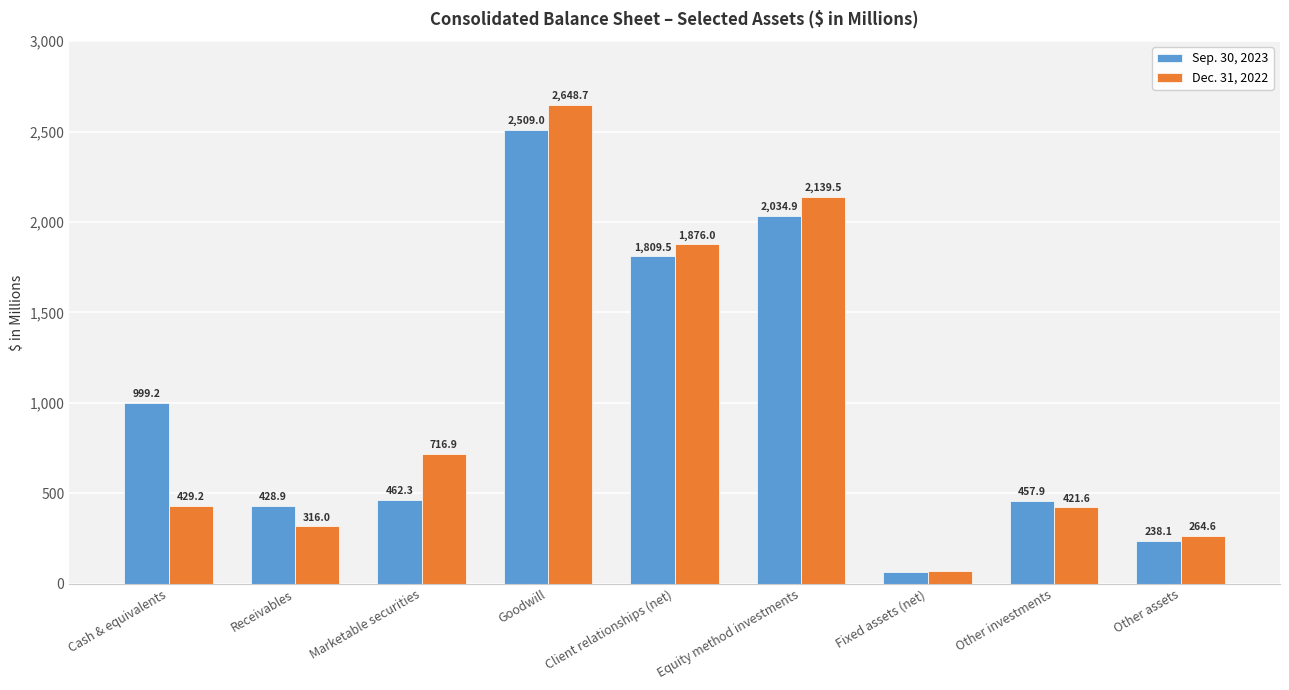

Reading right to left, list all the values displayed in this chart.

Sep. 30, 2023: Other assets=238.1	Other investments=457.9	Fixed assets (net)=63.8	Equity method investments=2034.9	Client relationships (net)=1809.5	Goodwill=2509.0	Marketable securities=462.3	Receivables=428.9	Cash & equivalents=999.2
Dec. 31, 2022: Other assets=264.6	Other investments=421.6	Fixed assets (net)=68.5	Equity method investments=2139.5	Client relationships (net)=1876.0	Goodwill=2648.7	Marketable securities=716.9	Receivables=316.0	Cash & equivalents=429.2